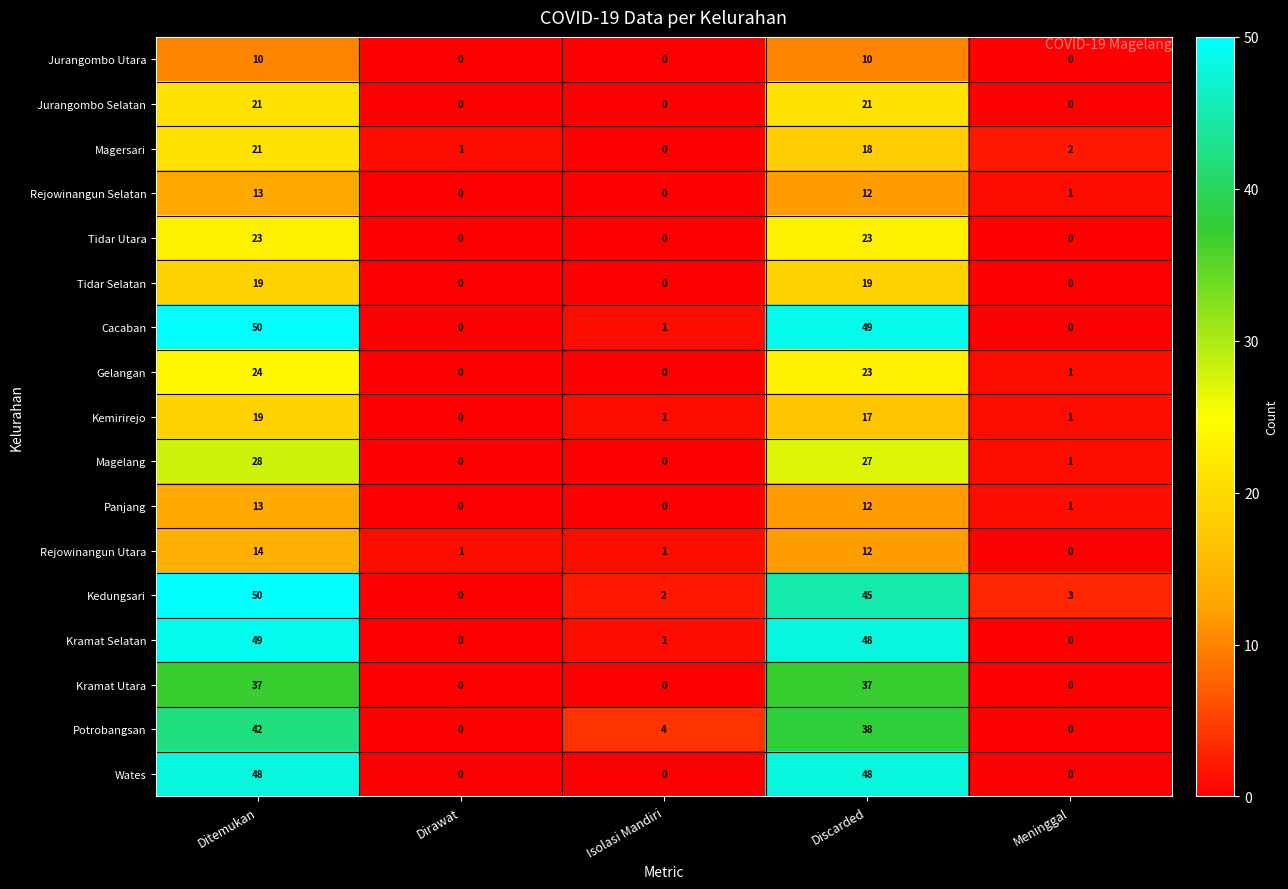

Count the number of data series in this chart.

17